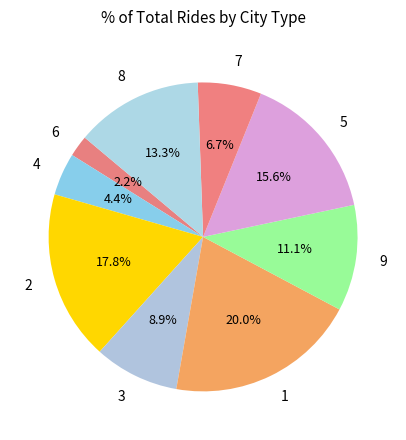

What portion of the pie excludes 9?

88.9%